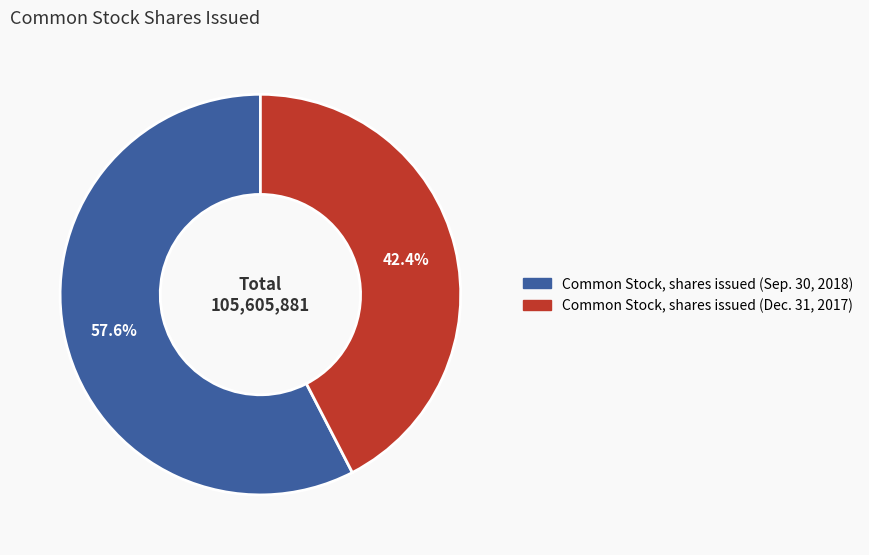

True or false: Common Stock, shares issued (Sep. 30, 2018) accounts for 47% of the total.

False